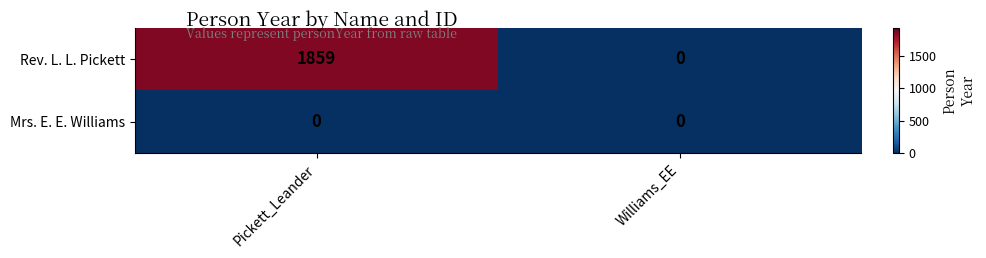

At which category is the sum across all series the highest?

Pickett_Leander